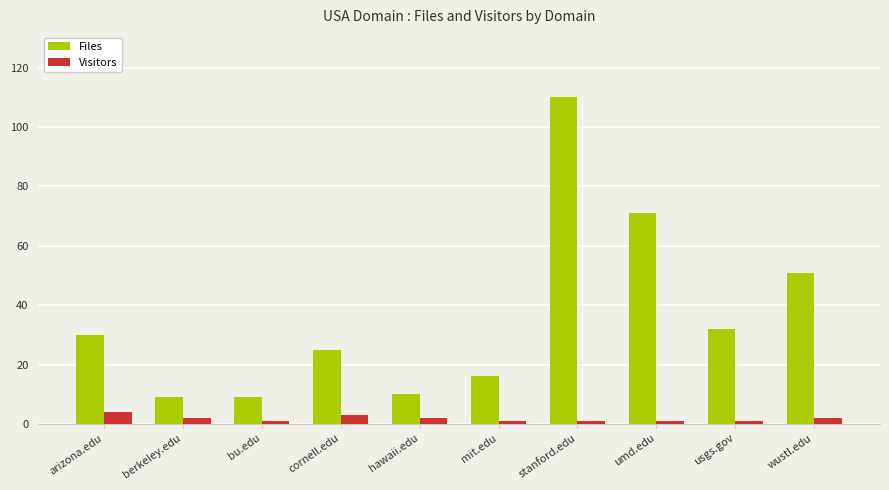

The value of Visitors at hawaii.edu is 2. True or false?

True